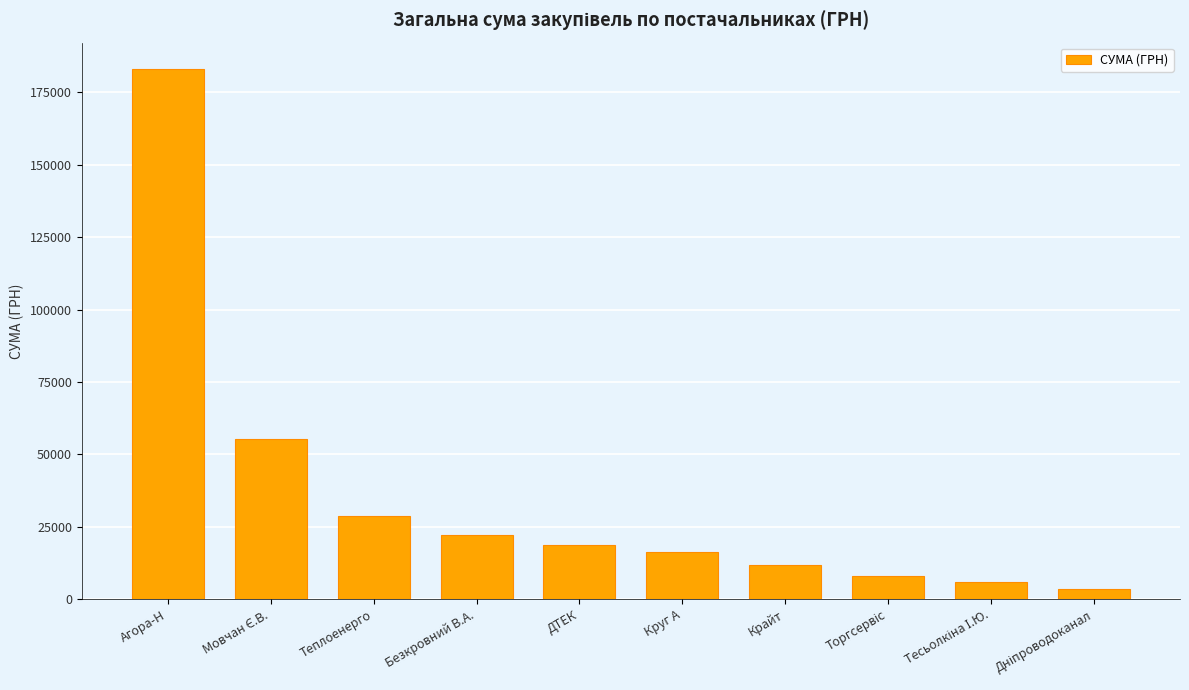

What is the change in value from Агора-Н to Теплоенерго?

-154280.7